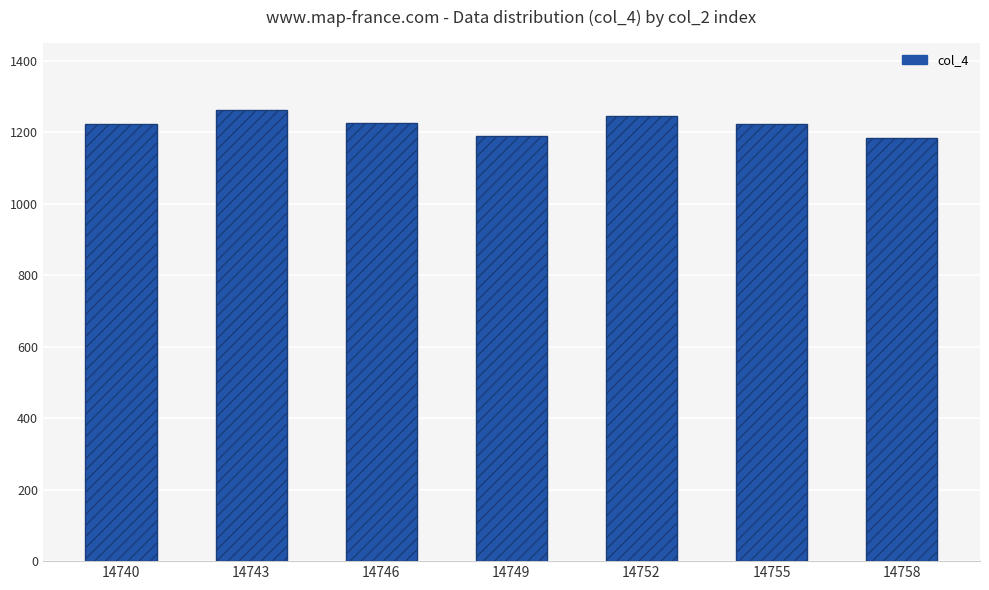

How many bars are there in total?

7